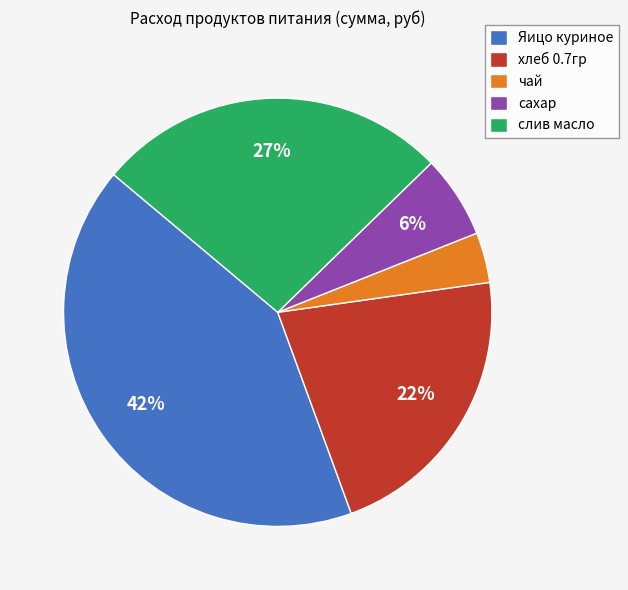

What percentage is the чай slice, to the nearest percent?

4%